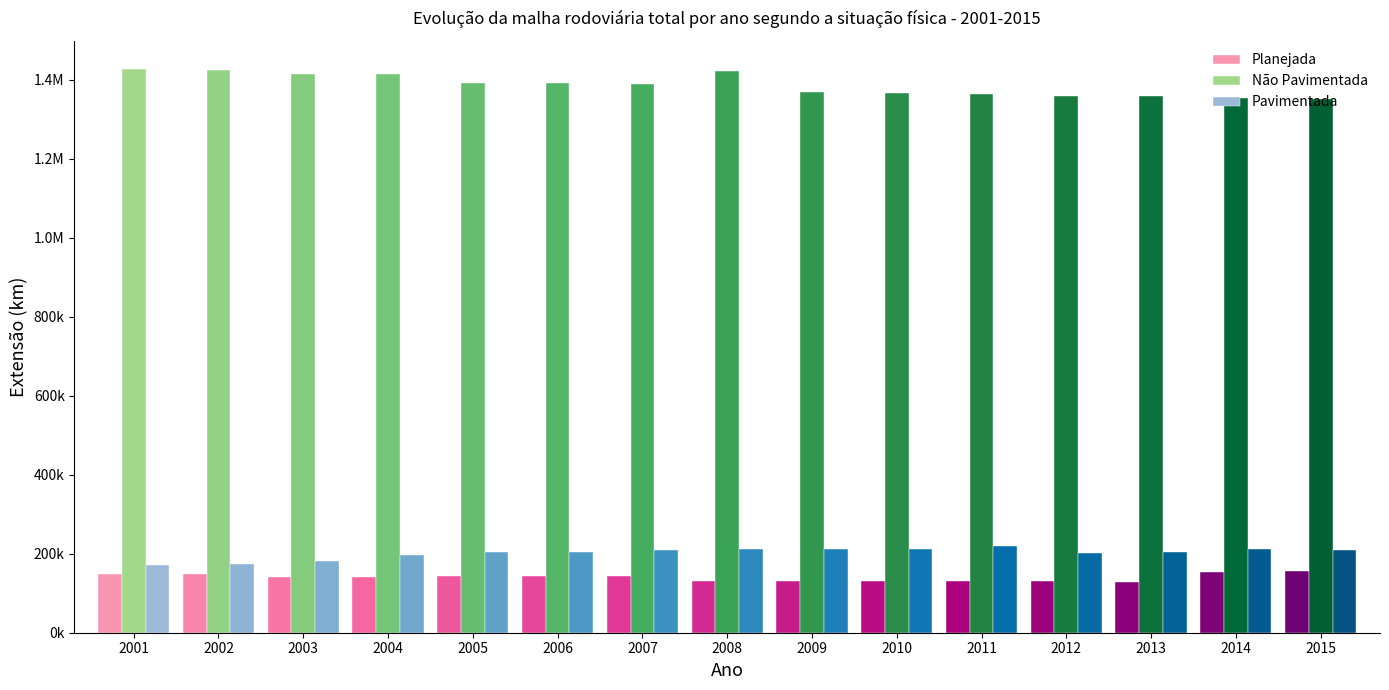

List the series in order of their peak value, highest first.

Não Pavimentada, Pavimentada, Planejada